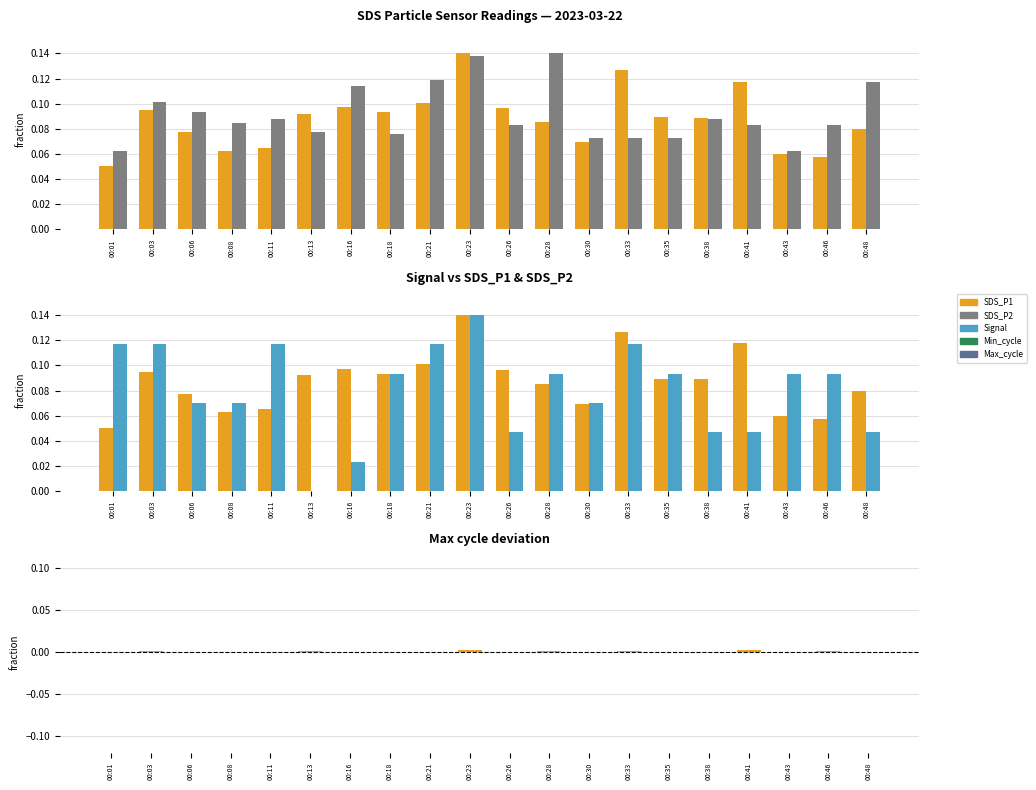

Is the value of SDS_P1 at 00:33 greater than the value of Signal at 00:48?

Yes